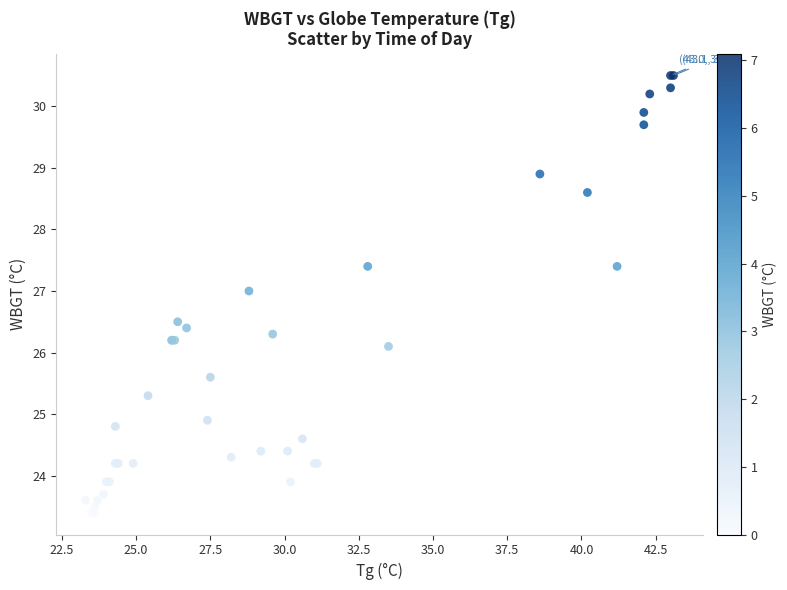

What Y value in the scatter plot is closest to 26?

26.1